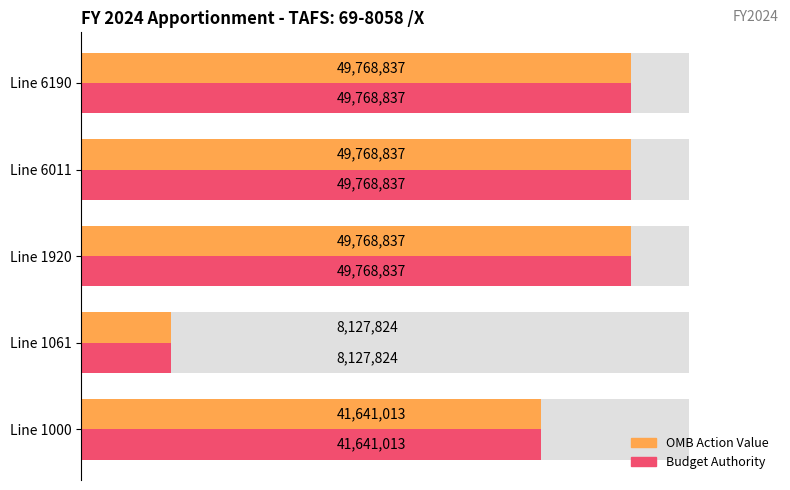

The value of OMB Action Value at Line 1061 is 8127824. True or false?

True